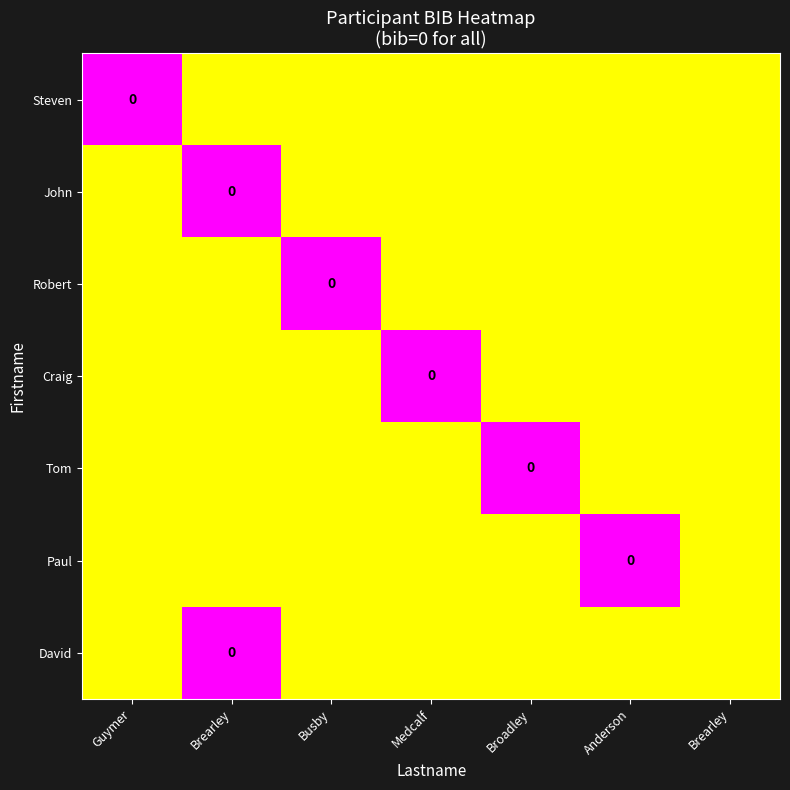

What is the total value across all series at Brearley?

2